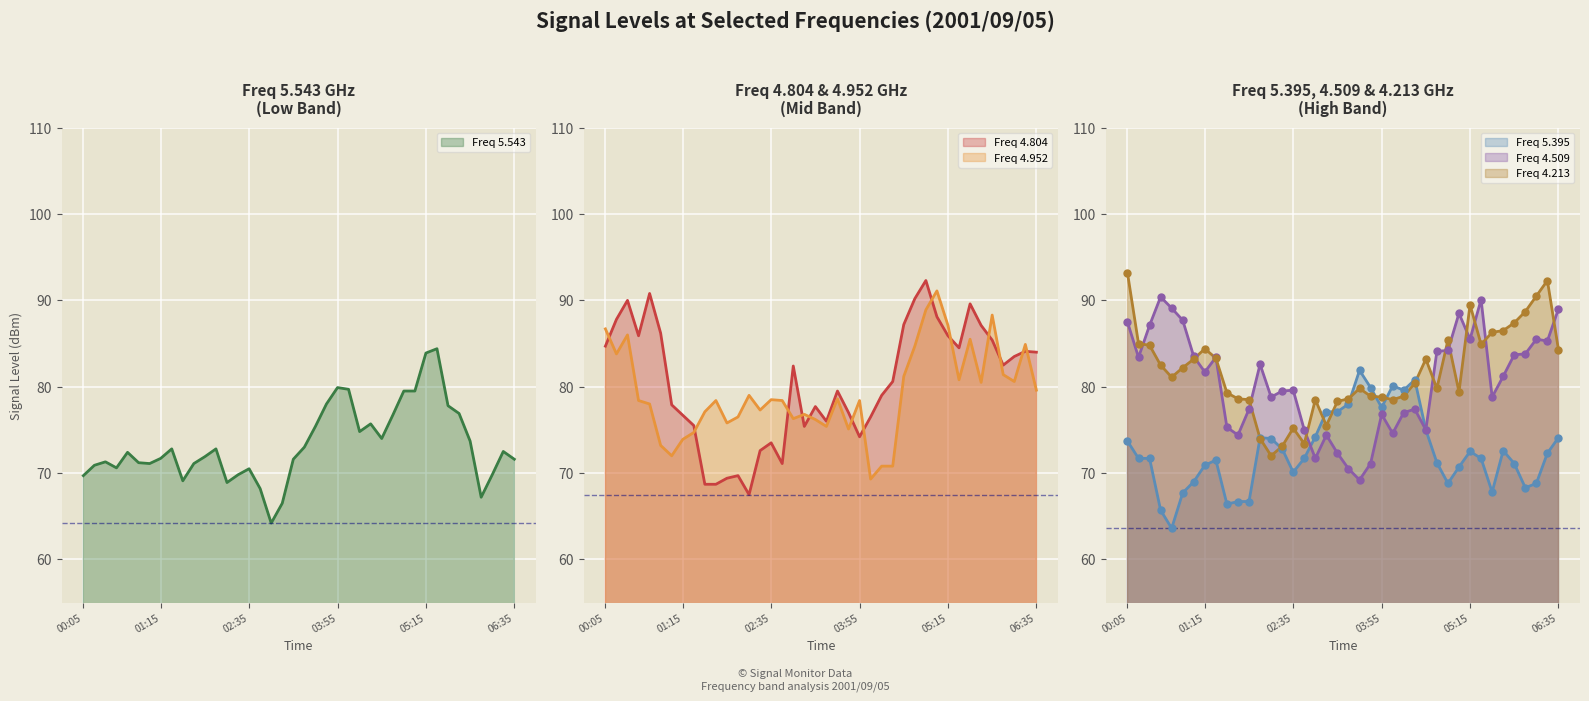

Is the value of 4.952 at 2001/09/05 03:05 greater than the value of 5.395 at 2001/09/05 04:55?

Yes